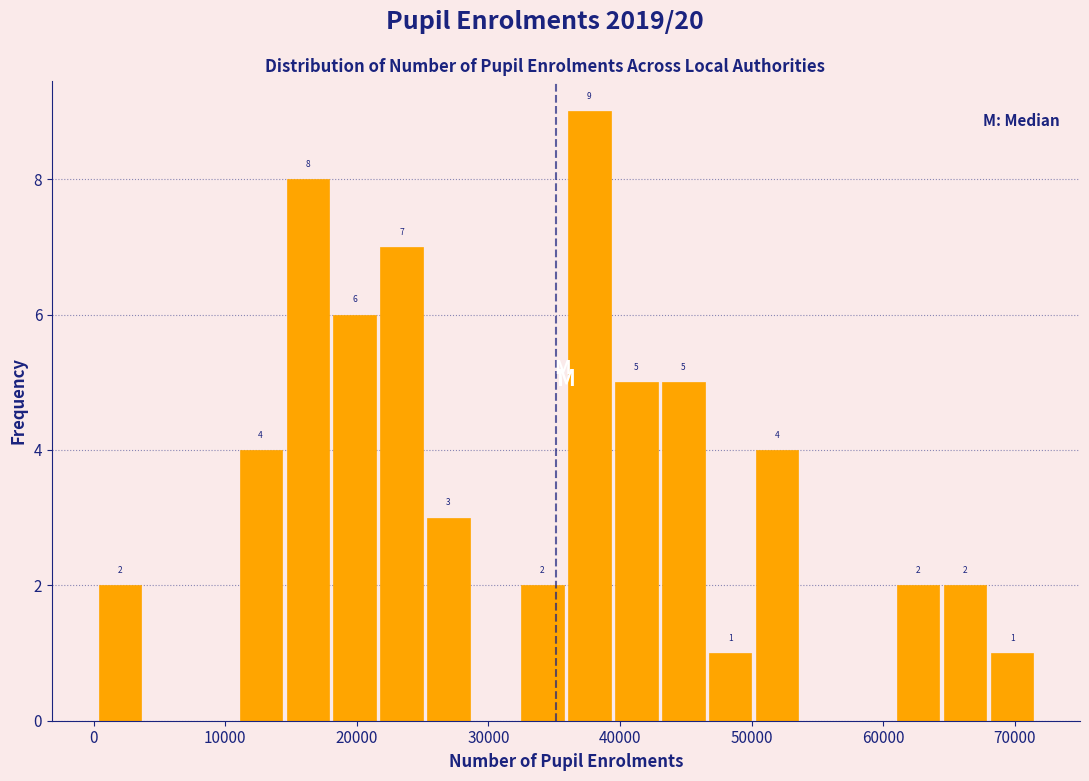

Read against the x-axis, roughly where is the centre of the tallest bar?

38000